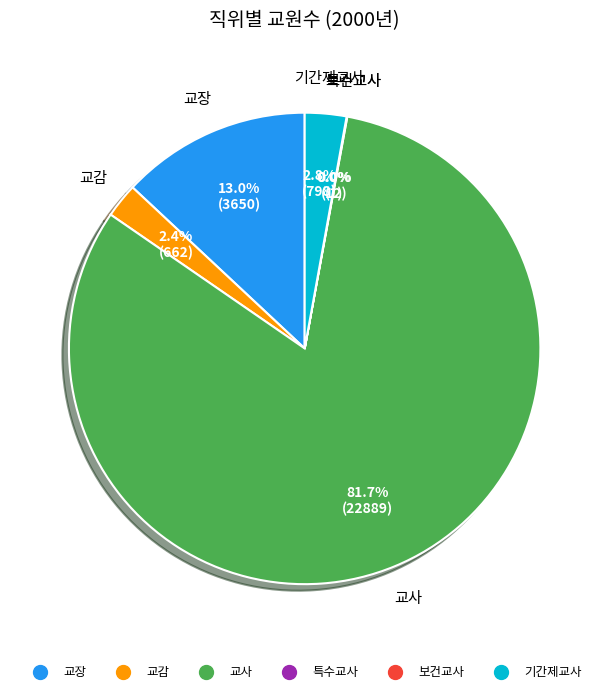

Does any single category account for the majority?

Yes